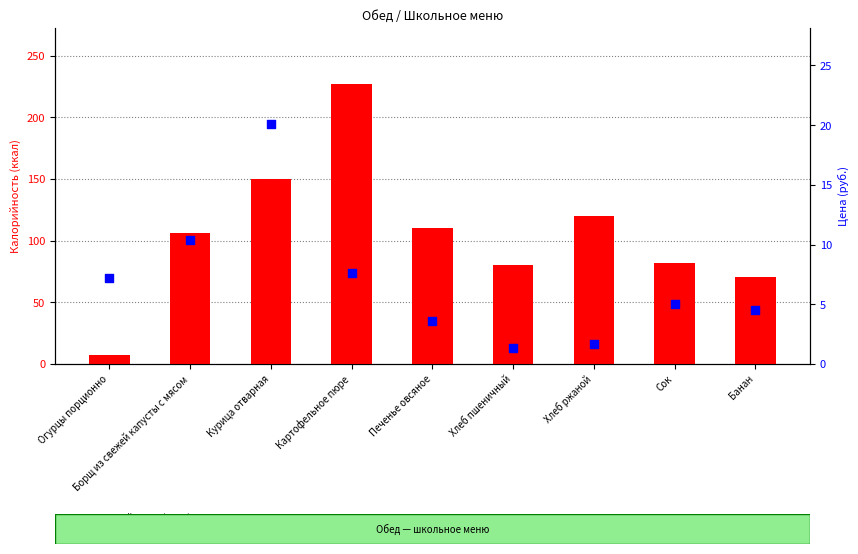

Which series has the widest spread of Y values?

Калорийность (ккал)